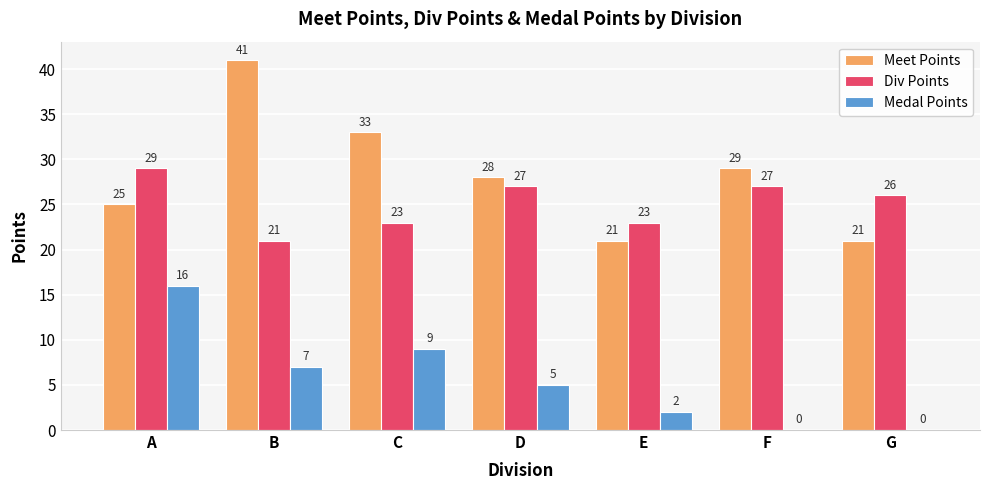

At which label does Div Points first exceed 26?

A